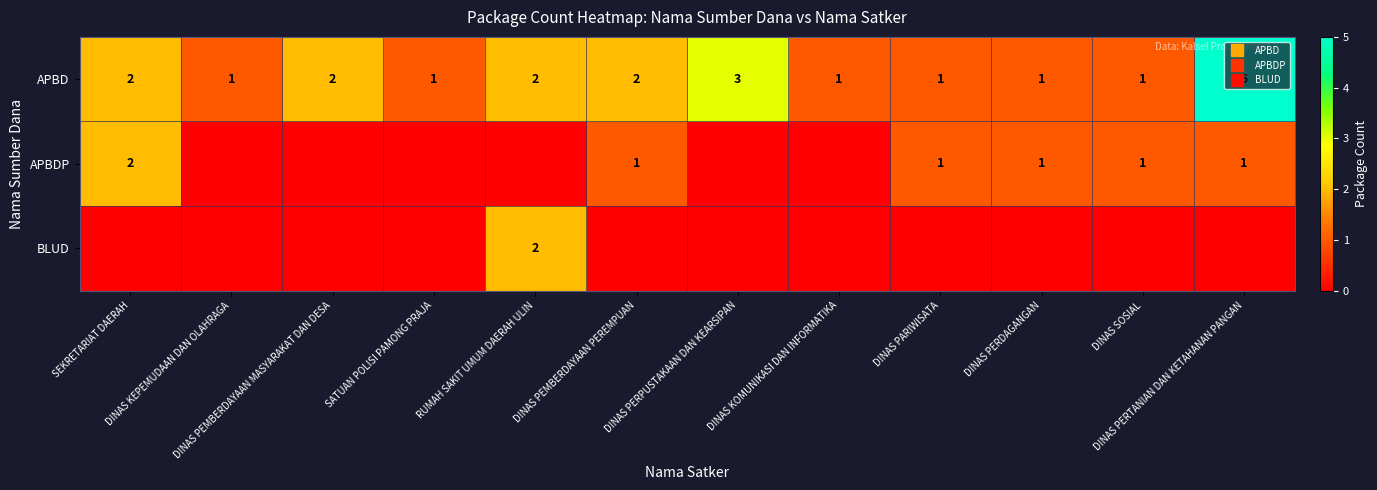

Is it true that APBDP equals 1 at DINAS KOMUNIKASI DAN INFORMATIKA?

False